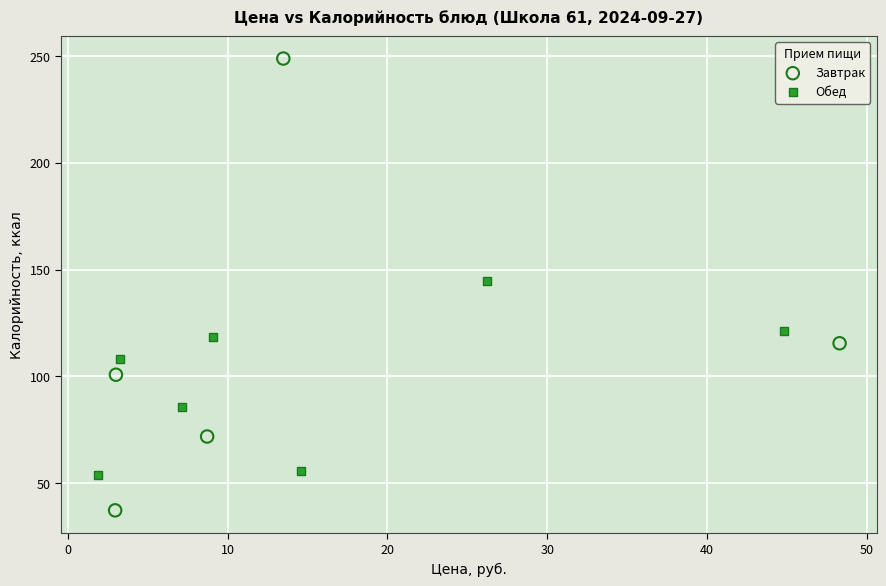

Which series reaches the maximum Y coordinate?

Завтрак